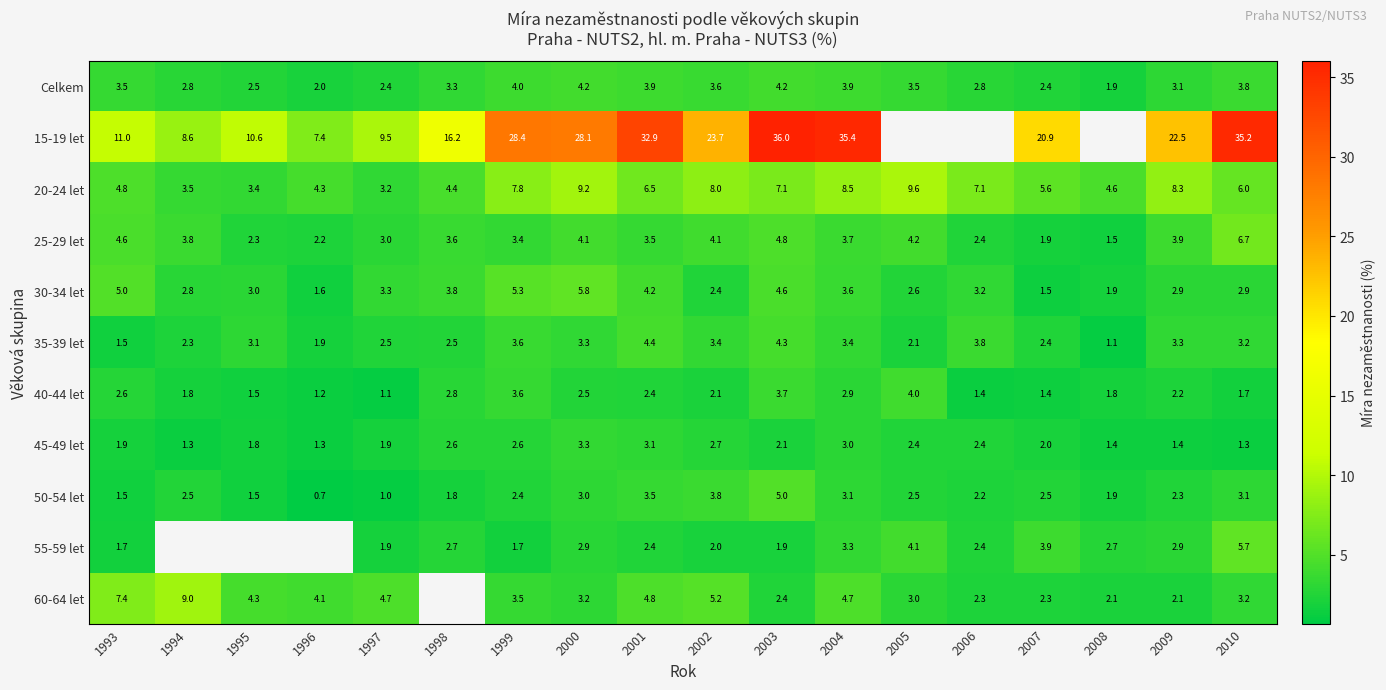

What is the sum of the 45-49 let values at 2010 and 1997?

3.2